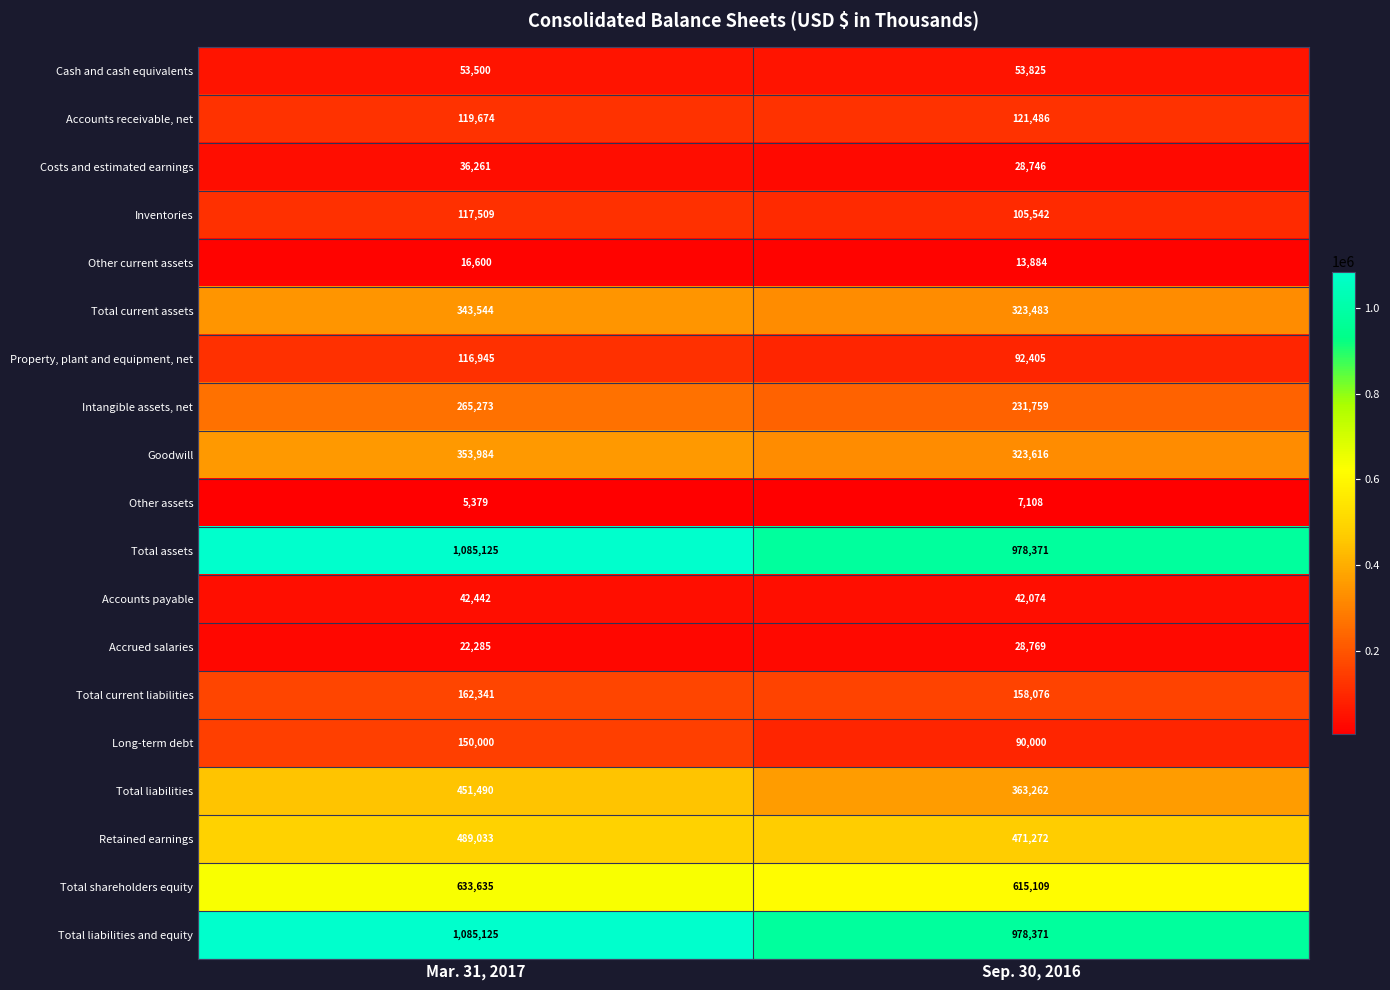

What is the total value across all series at Mar. 31, 2017?

5550145